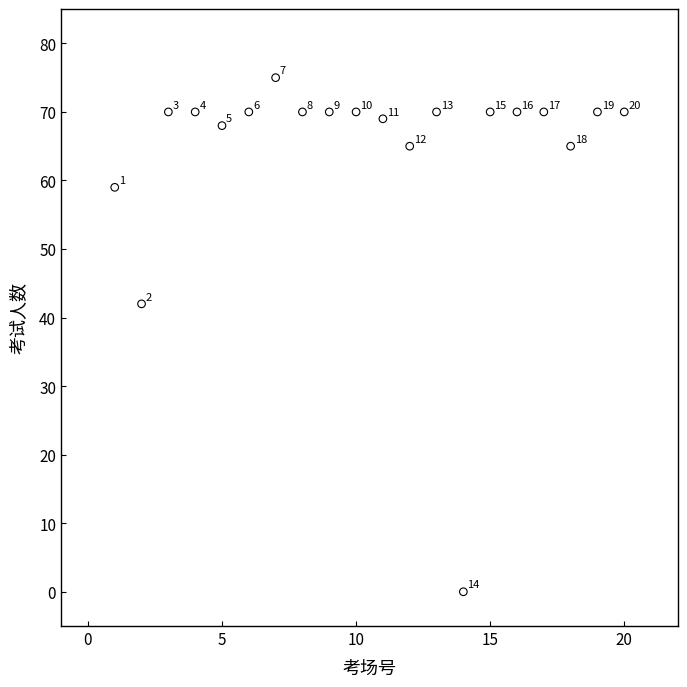

What is the range of Y values (max minus min)?

75